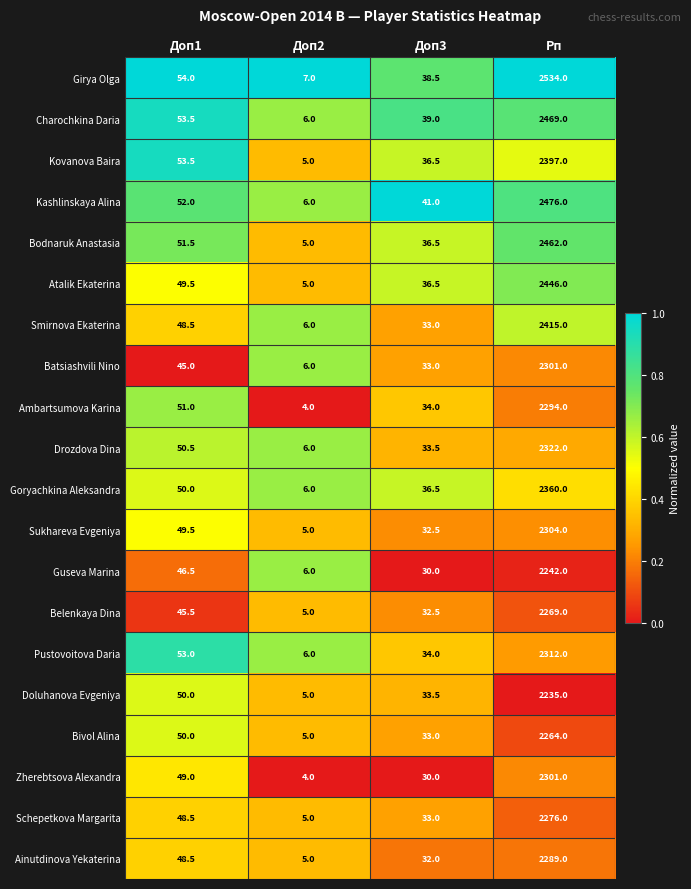

Read the Goryachkina Aleksandra value at Доп2.

6.0